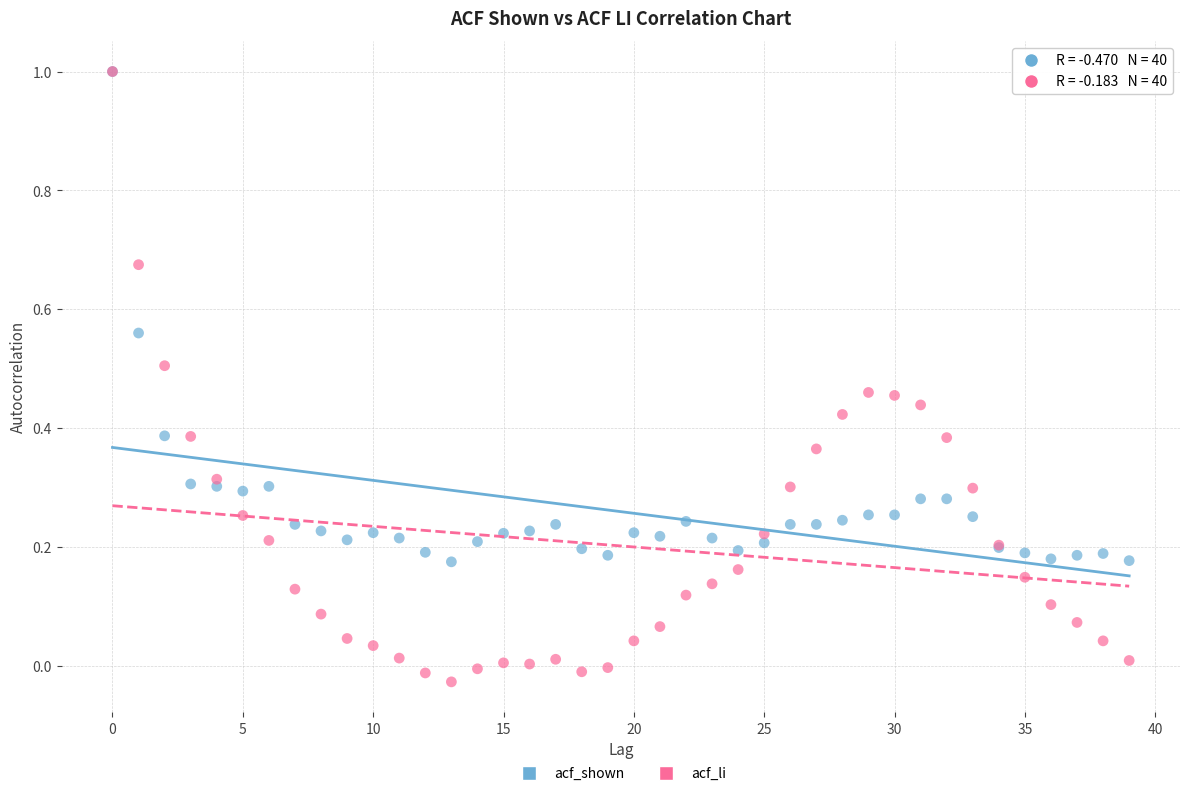

What are all the series names shown in the legend?

acf_shown, acf_li